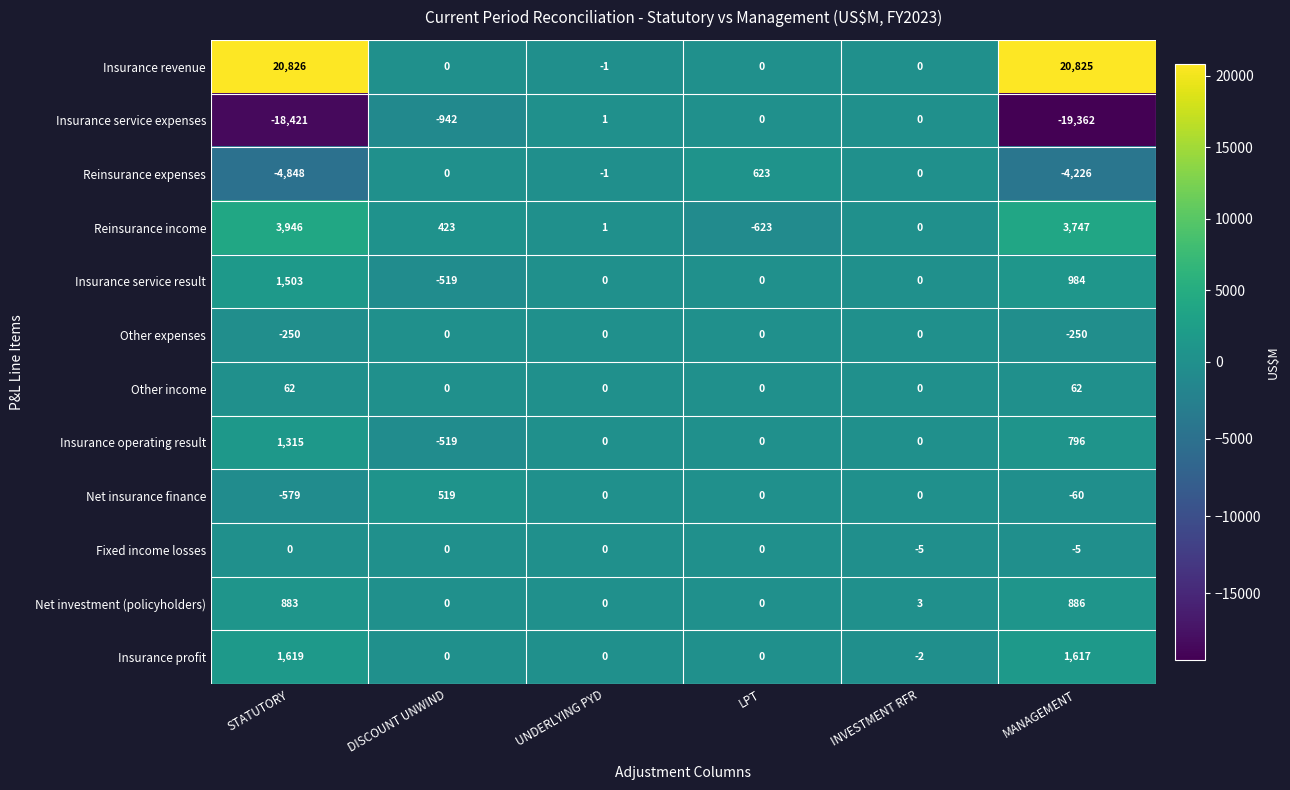

True or false: Fixed income losses has a value of -5 at MANAGEMENT.

True